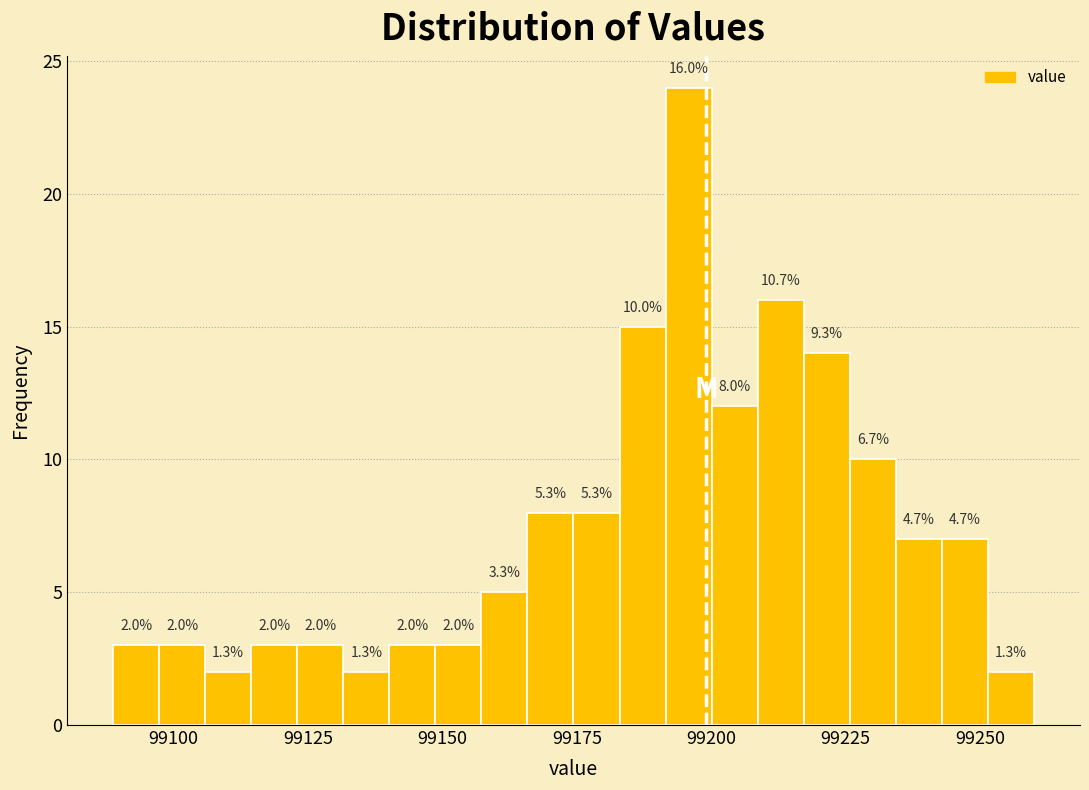

Read against the x-axis, roughly where is the centre of the tallest bar?

99195